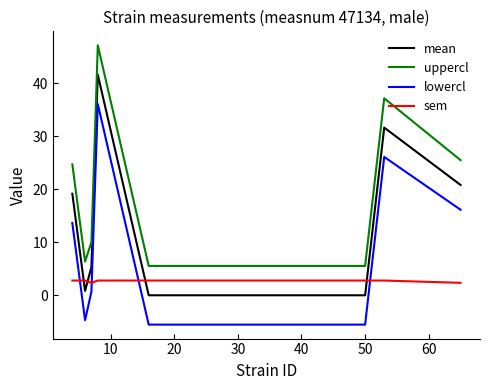

True or false: lowercl and uppercl intersect in this chart.

False